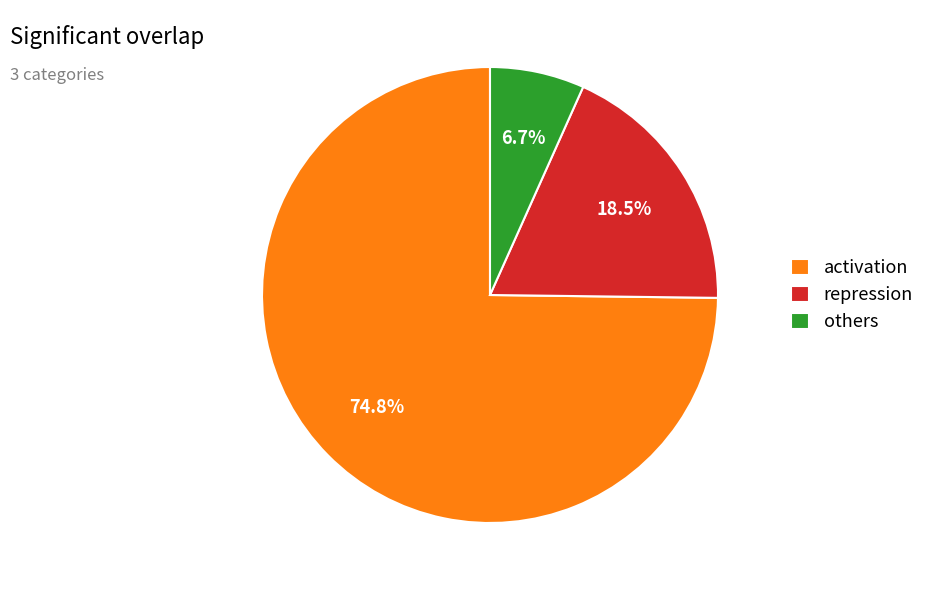

Count the number of slices in the pie.

3